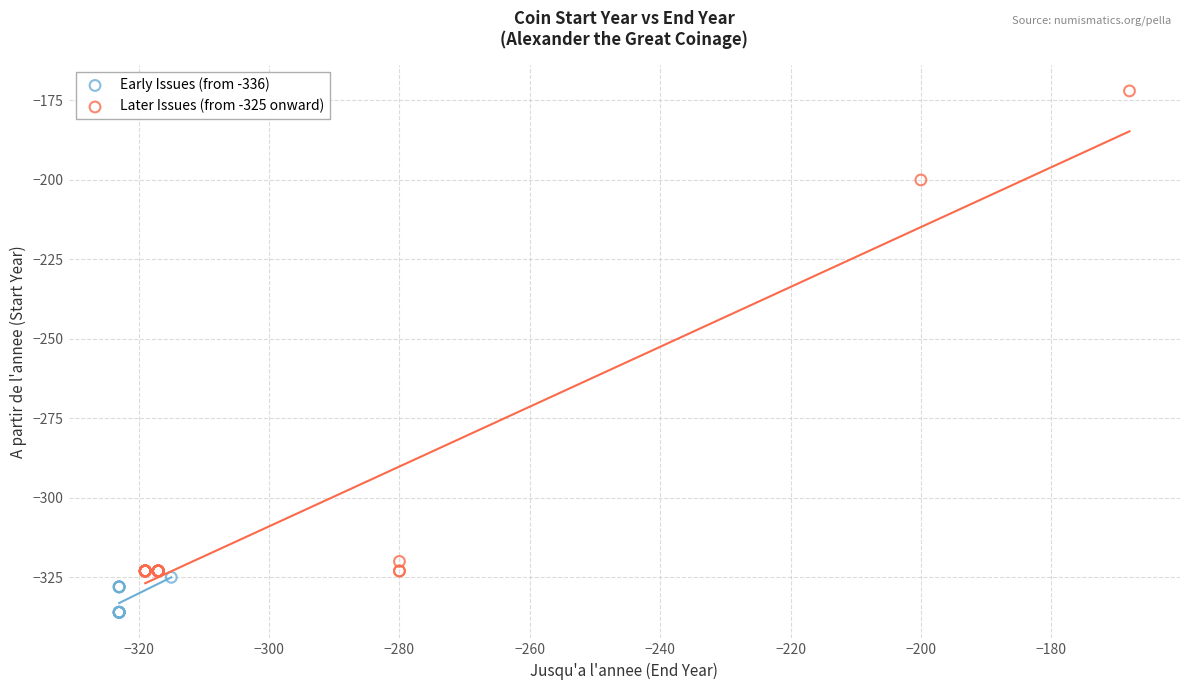

Which series reaches the maximum Y coordinate?

Later Issues (from -325 onward)